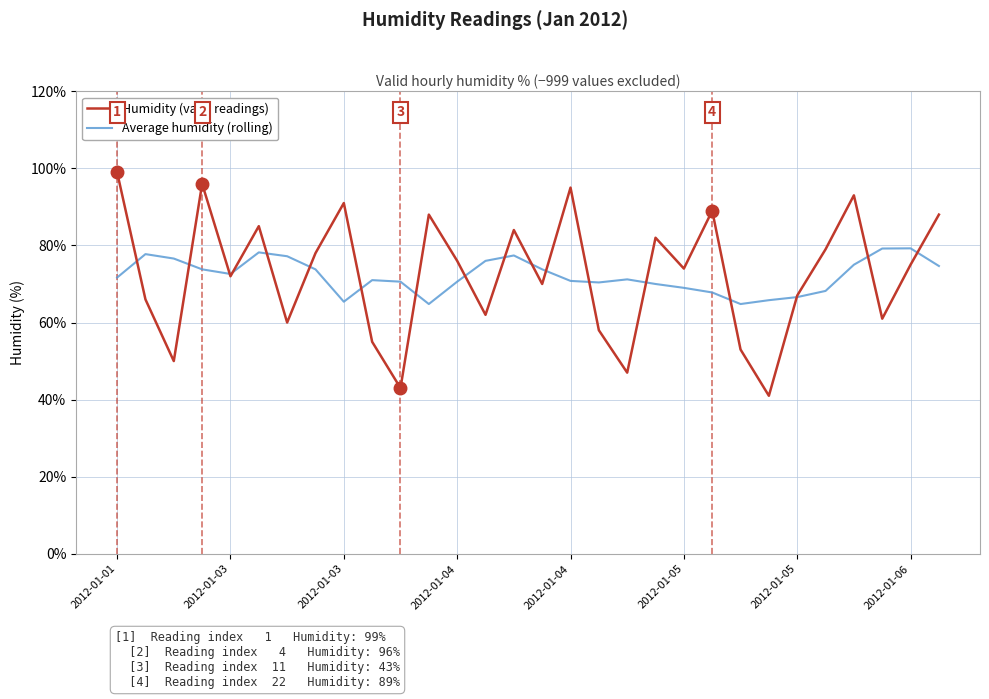

Rank the series by their maximum value, from lowest to highest.

Average humidity (rolling), Humidity (valid readings)